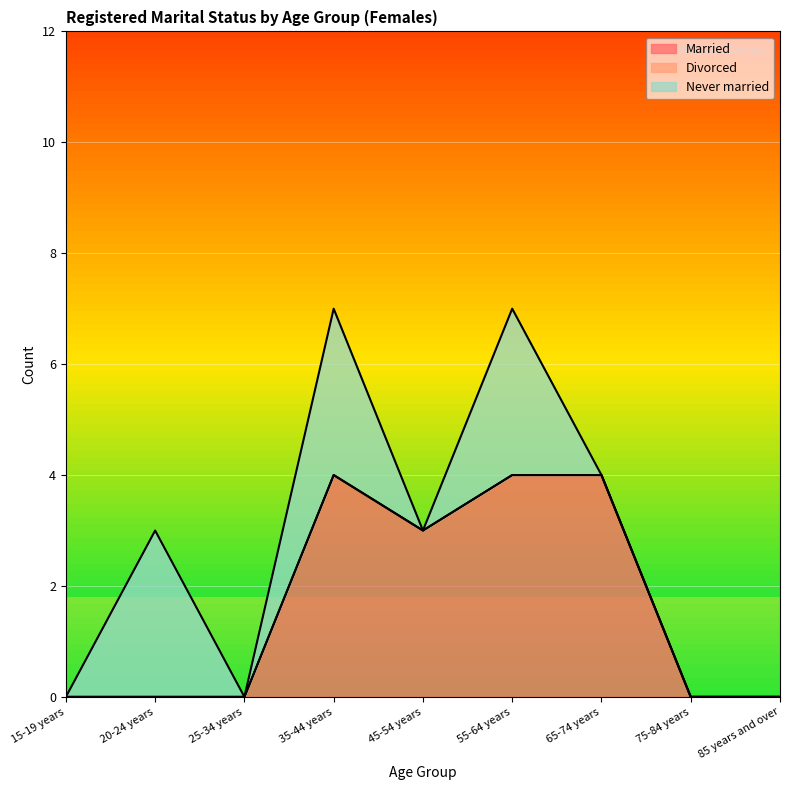

What are all the series names shown in the legend?

Married, Divorced, Never married